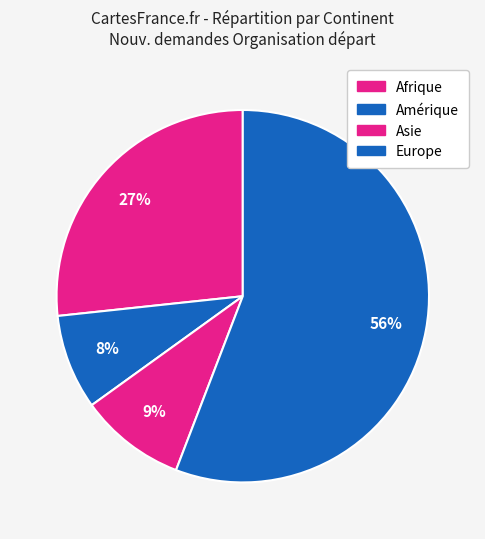

Approximately how many times larger is the value at Europe compared to Afrique?

2.1